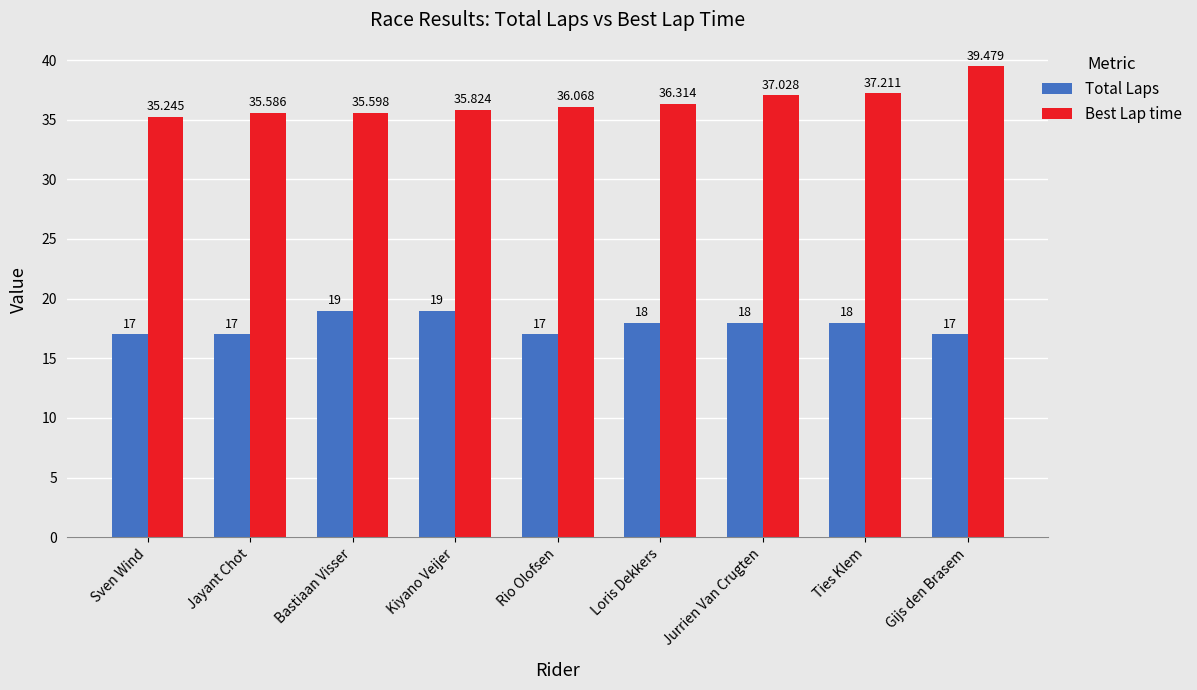

At which label does Best Lap time first exceed 36?

Rio Olofsen